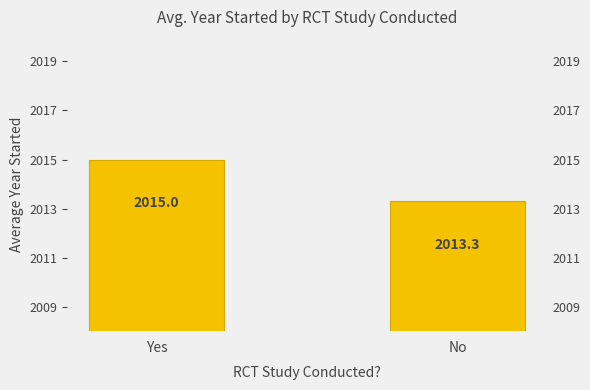

Approximately how many times larger is the value at No compared to Yes?

1.0